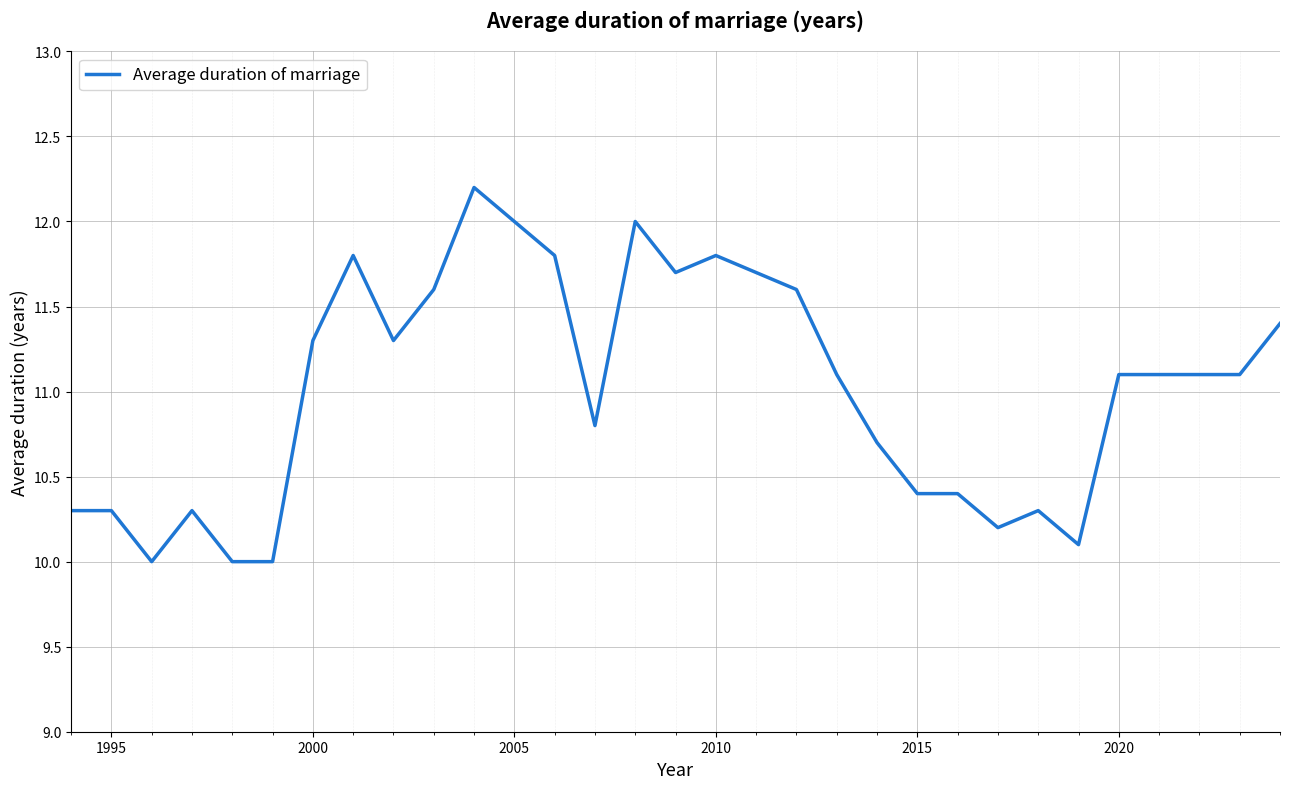

What is the minimum value shown in the chart?

10.0